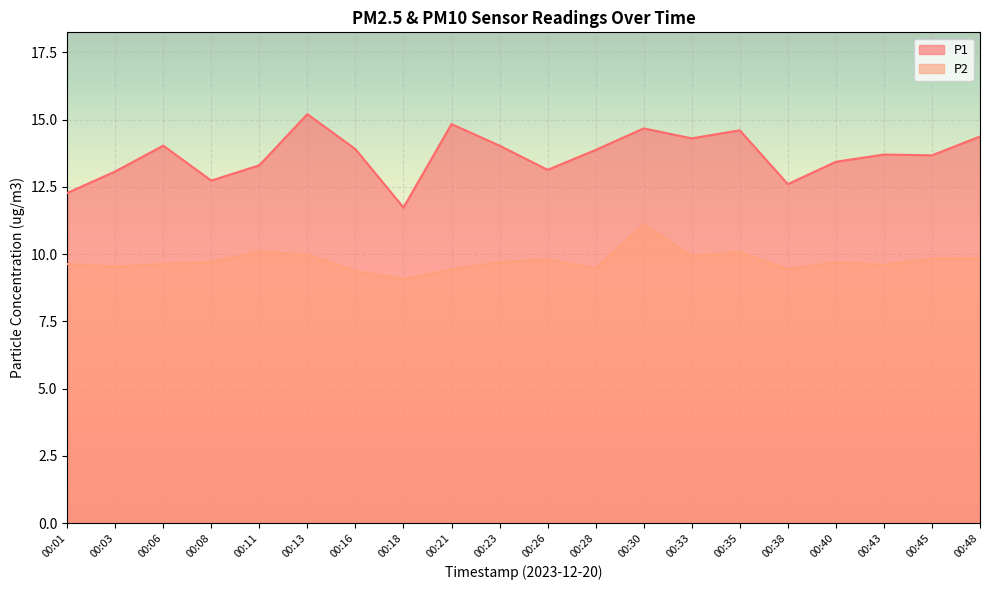

What are all the series names shown in the legend?

P1, P2